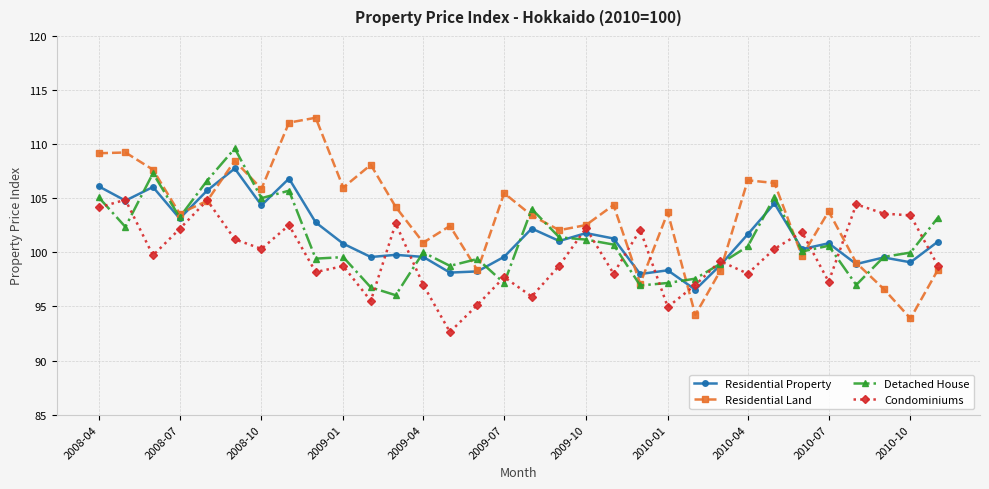

True or false: Condominiums has more than 2 interior local peaks.

True